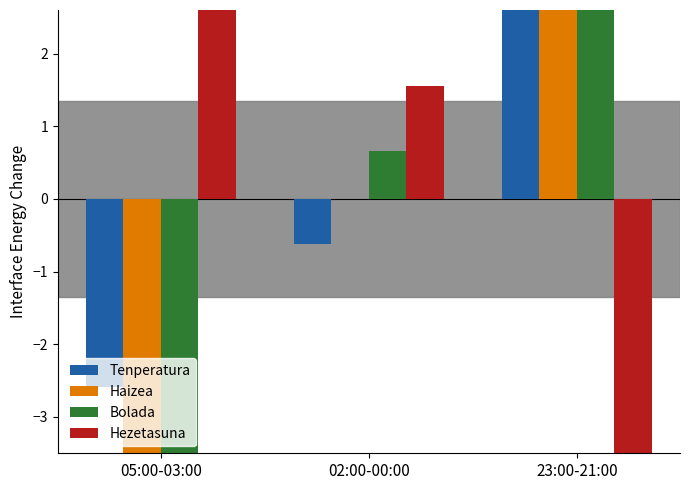

Which category has the lowest value in the Hezetasuna series?

23:00-21:00